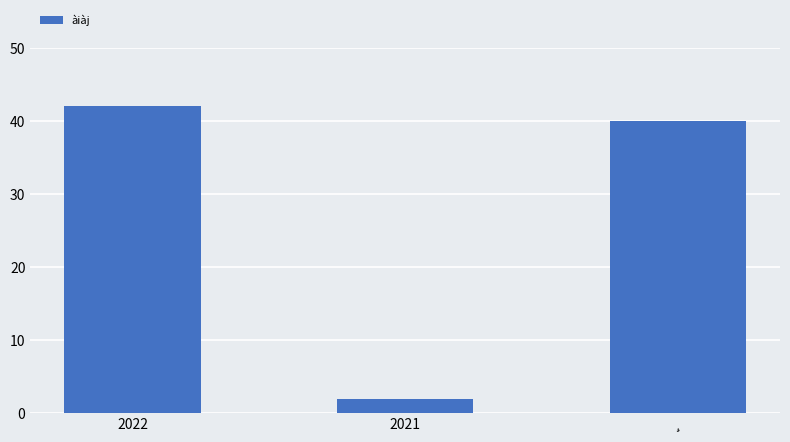

Rank the categories by value from highest to lowest.

2022, ¸, 2021